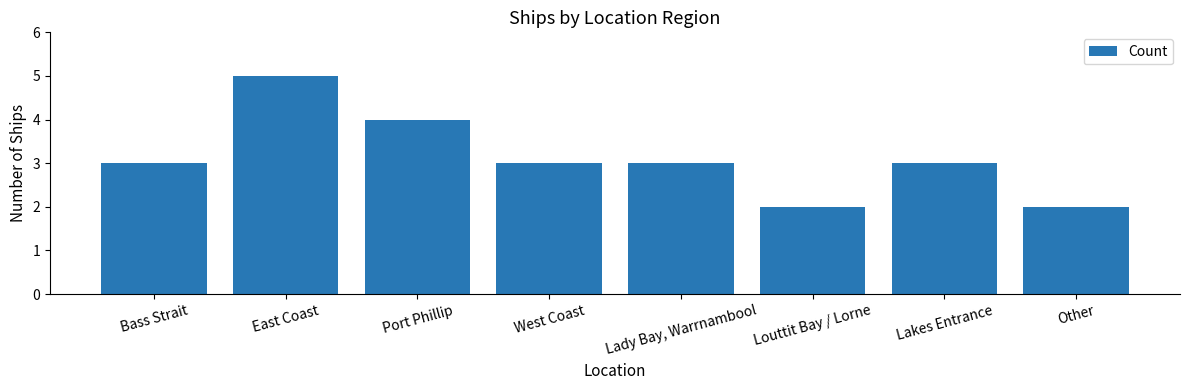

The chart shows a value of 5 at West Coast. True or false?

False